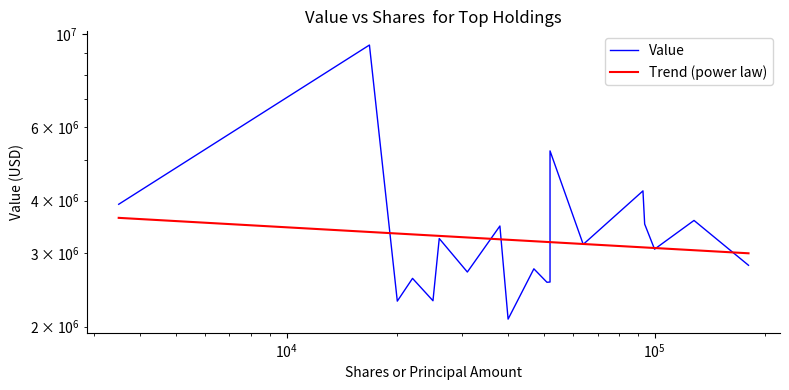

How many values in the Value series exceed 3063000?

9